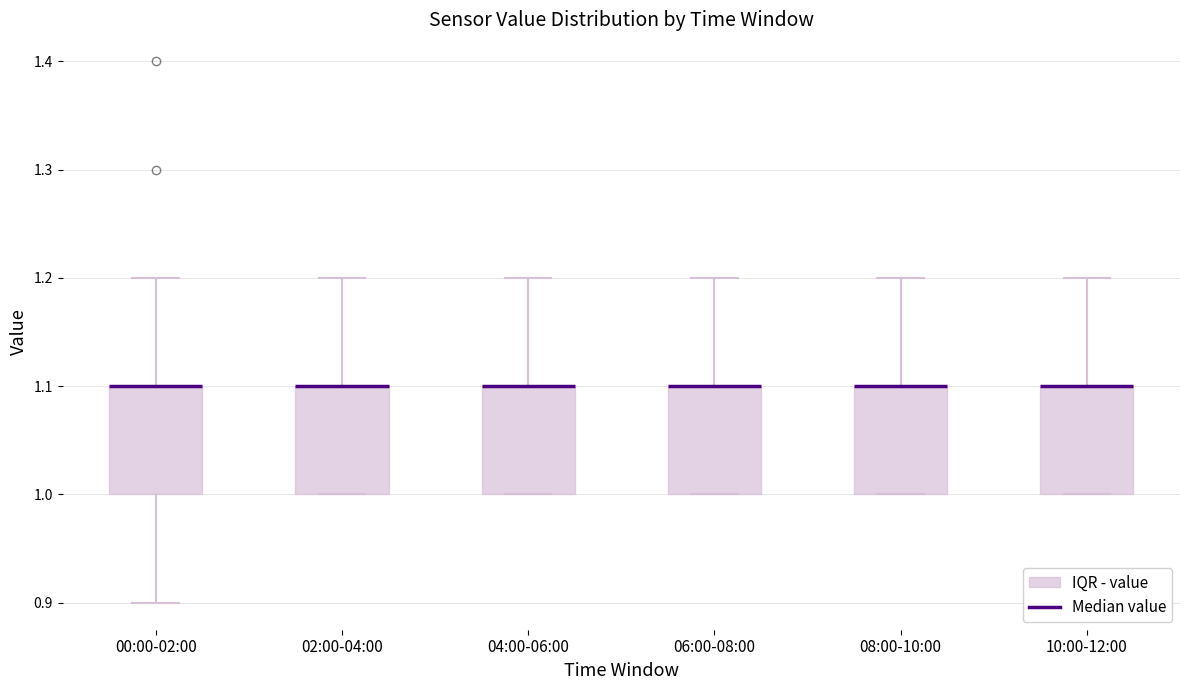

Where is the lower edge of the box for 02:00-04:00 on the y-axis? The values are not printed on the chart, so give them approximately, as read against the axis.

1.0